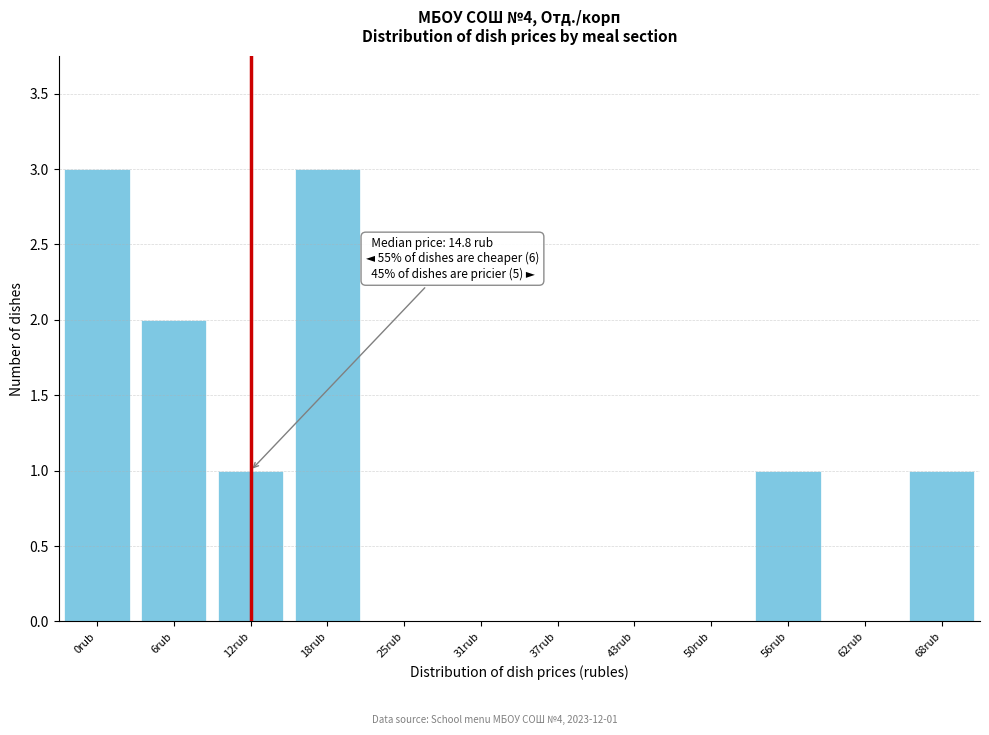

Reading left to right, transcribe all the data shown in this chart.

0rub=3	6rub=2	12rub=1	18rub=3	25rub=0	31rub=0	37rub=0	43rub=0	50rub=0	56rub=1	62rub=0	68rub=1